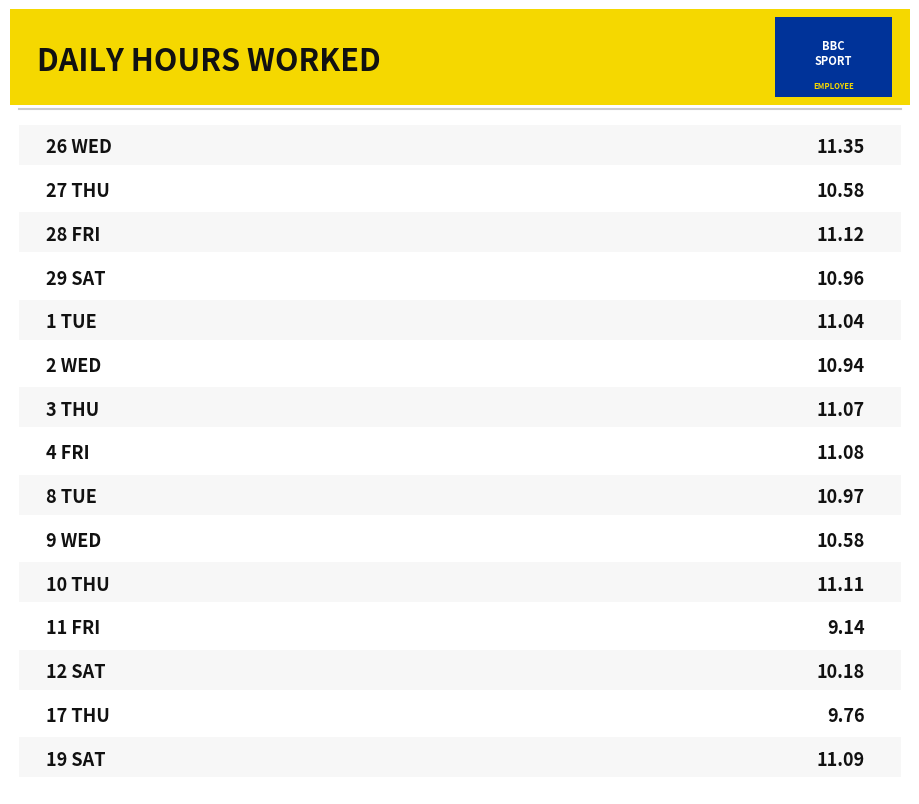

The chart shows a value of 11.0 at 29 Sat. True or false?

True